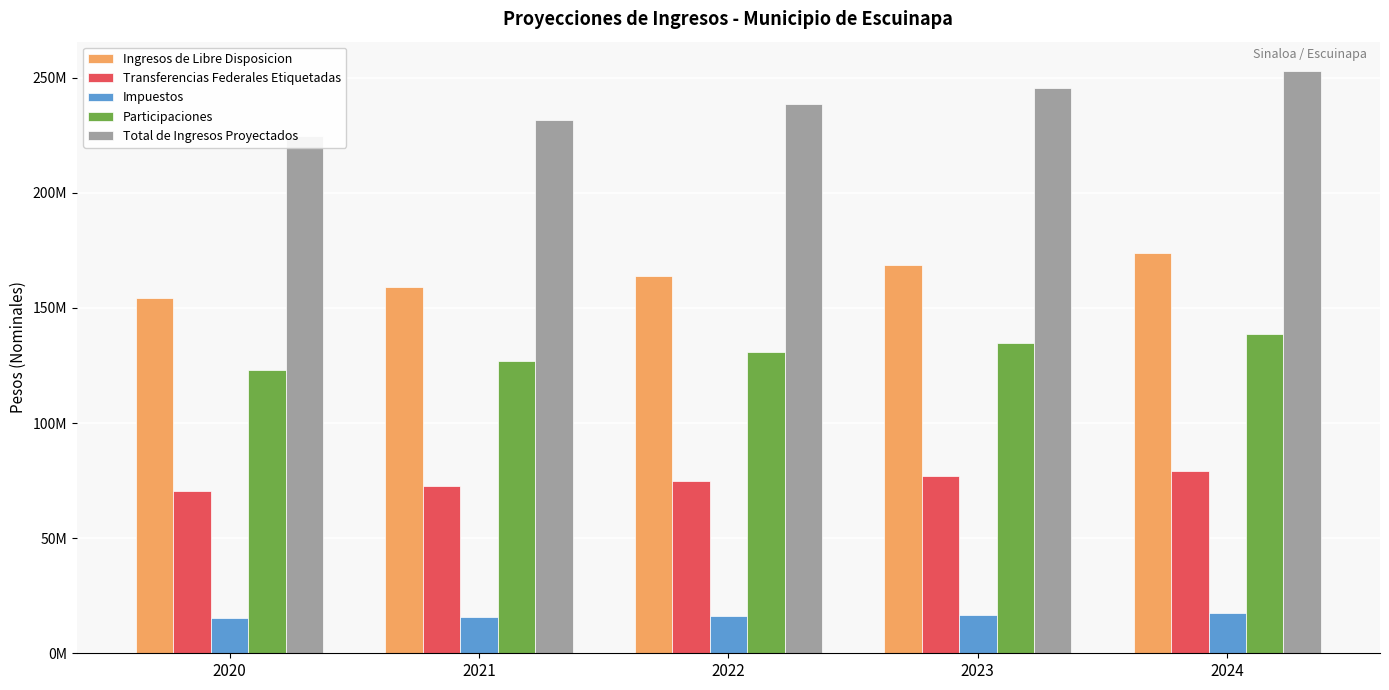

Is it true that Total de Ingresos Proyectados equals 118034441.6 at 2022?

False